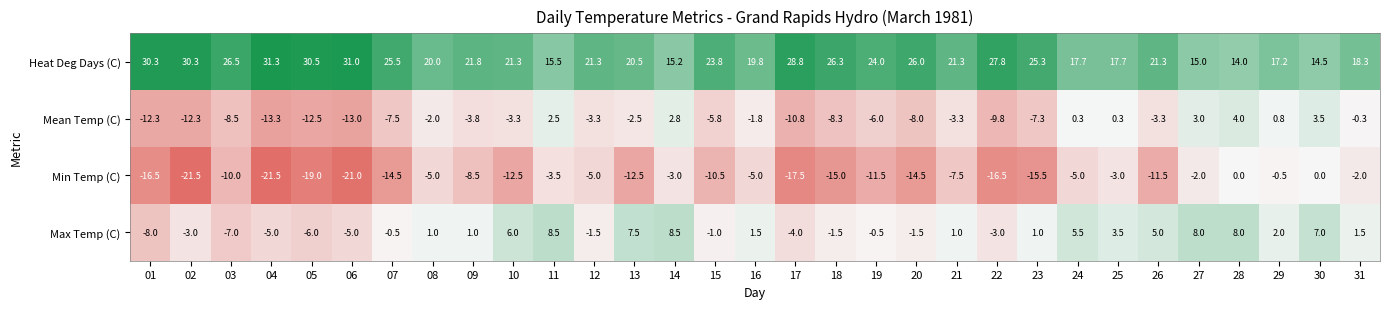

True or false: Mean Temp (C) has a value of -8.0 at 20.

True